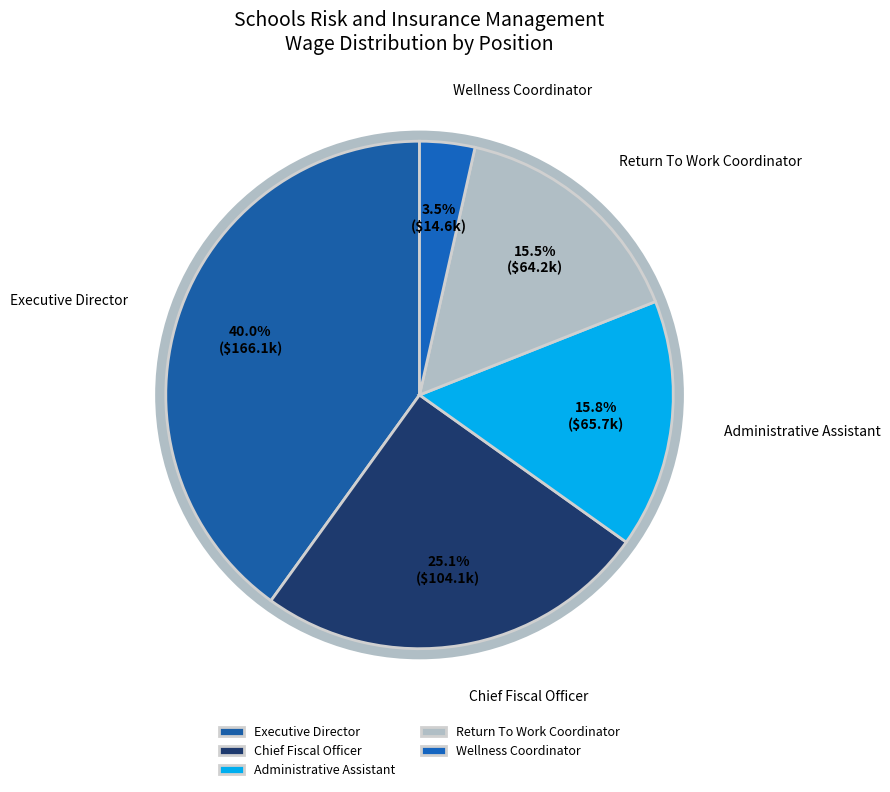

What is the total percentage of Executive Director and Return To Work Coordinator?

55.5%